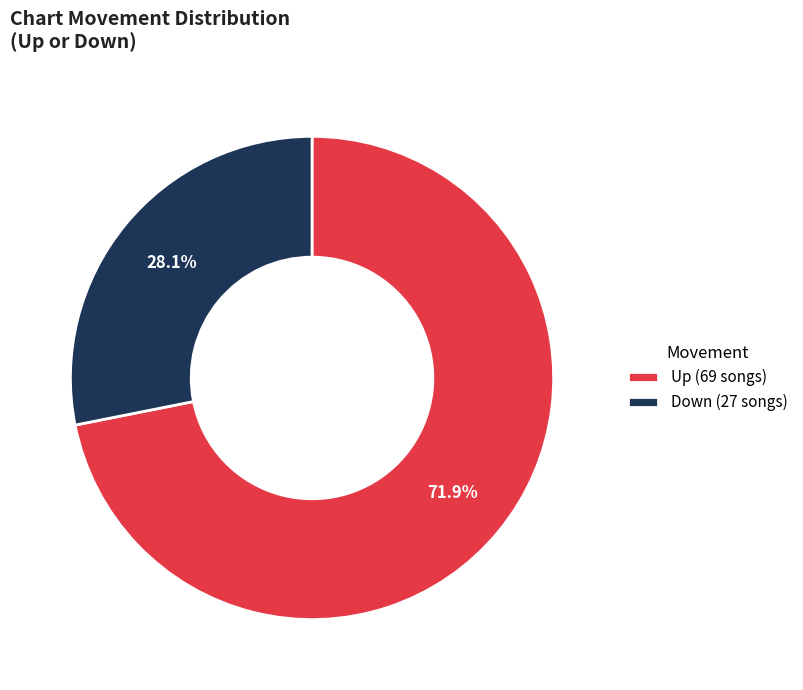

Rank the categories by value from highest to lowest.

Up (69 songs), Down (27 songs)